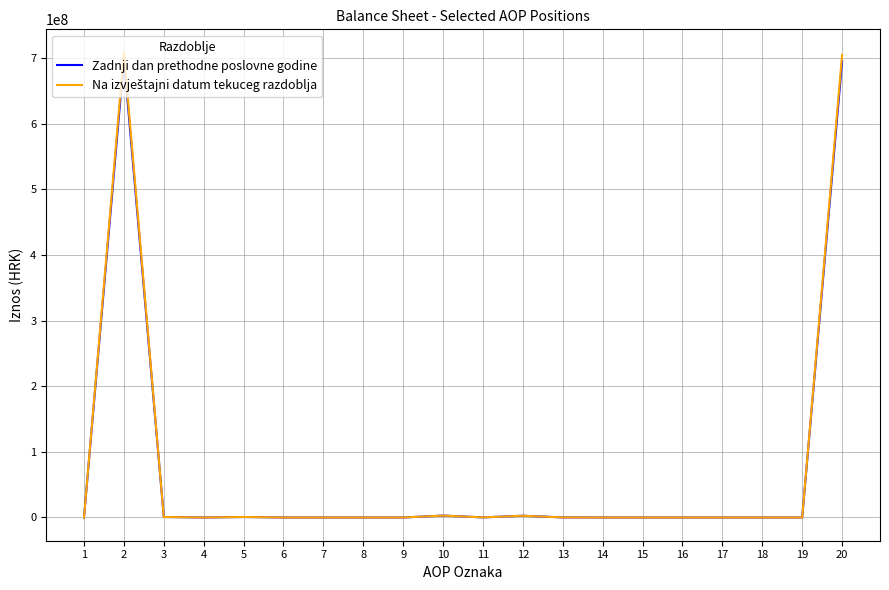

The value of Zadnji dan prethodne poslovne godine at 7 is -455515235. True or false?

False